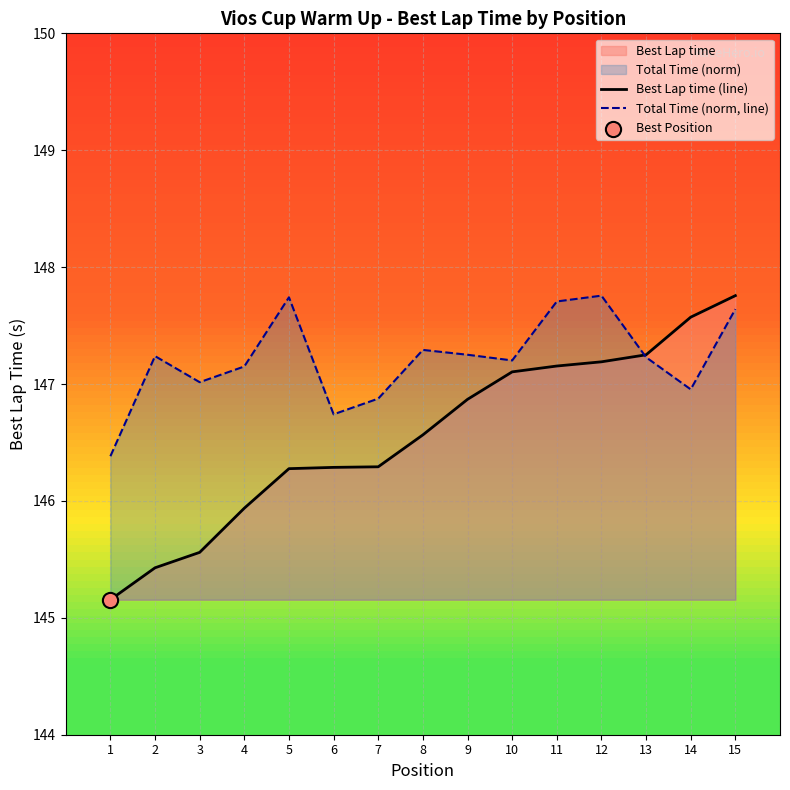

Which series reaches the maximum Y coordinate?

Best Lap time (line)